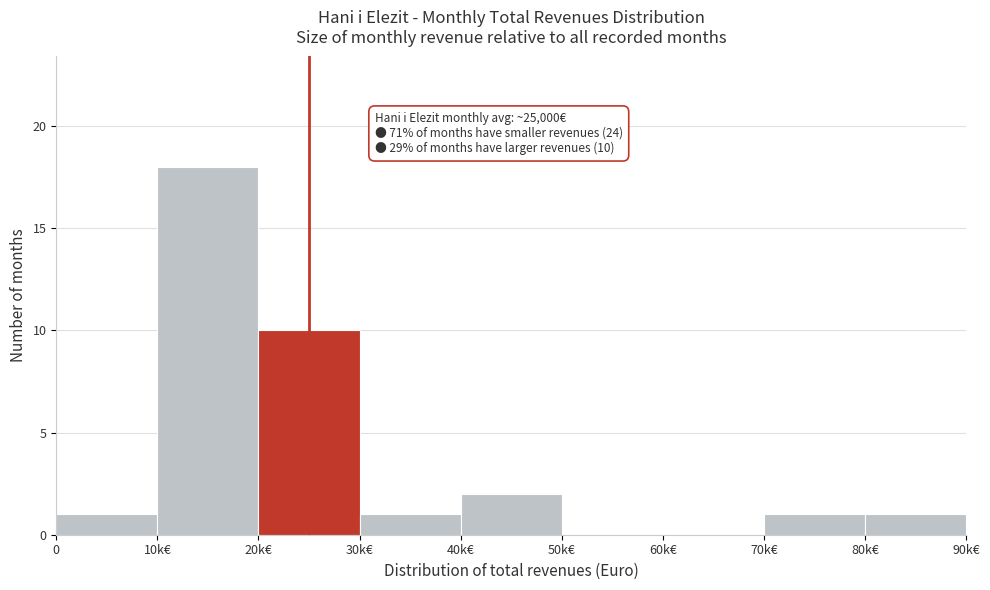

Reading right to left, transcribe all the data shown in this chart.

80k€=1	70k€=1	60k€=0	50k€=0	40k€=2	30k€=1	20k€=10	10k€=18	0=1